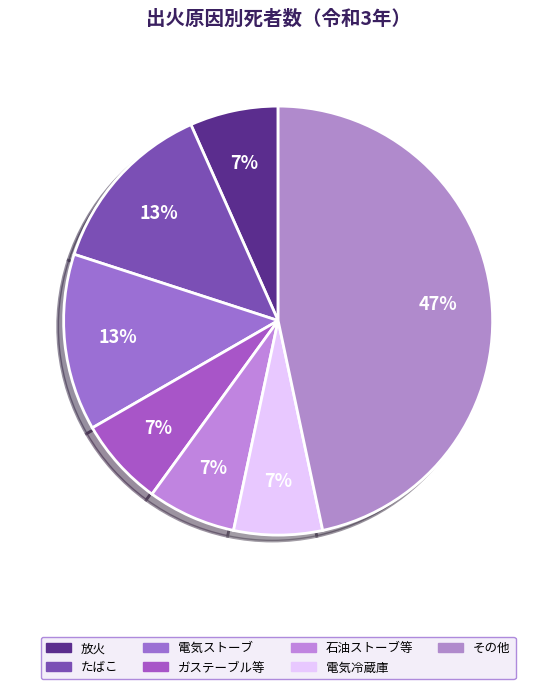

How many slices are in this pie chart?

7